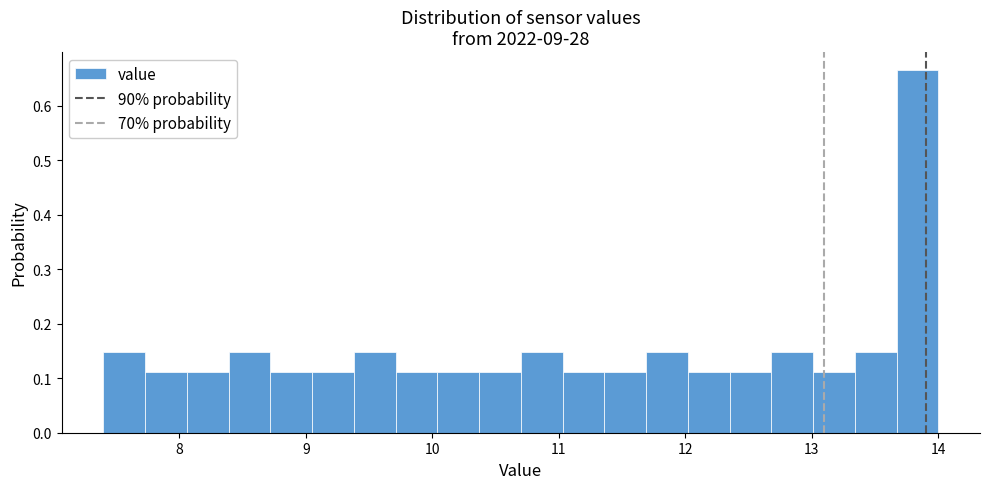

Read against the x-axis, roughly where is the centre of the tallest bar?

13.8